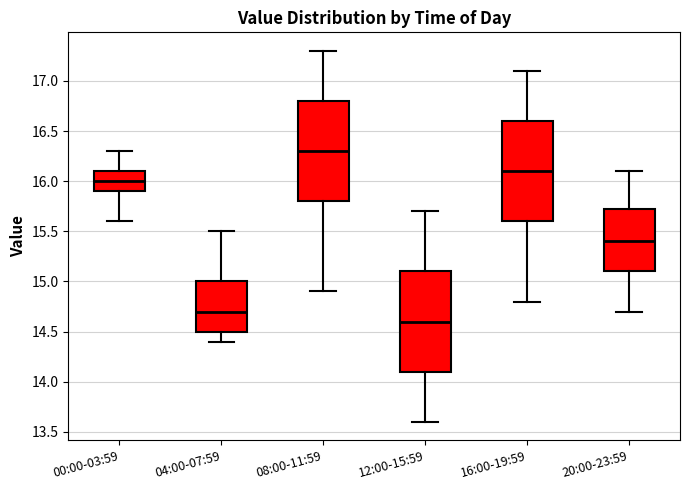

Where is the lower edge of the box for 00:00-03:59 on the y-axis? The values are not printed on the chart, so give them approximately, as read against the axis.

15.90